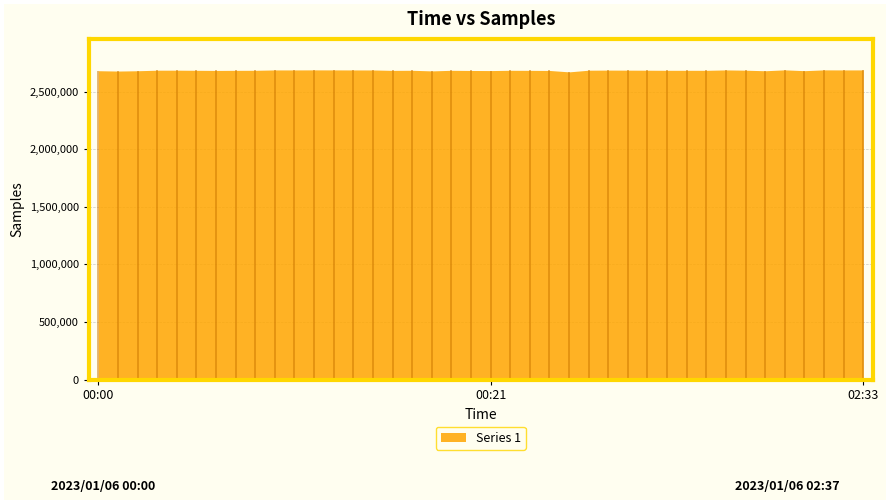

Approximately how many times larger is the value at 01:22 compared to 01:51?

1.0